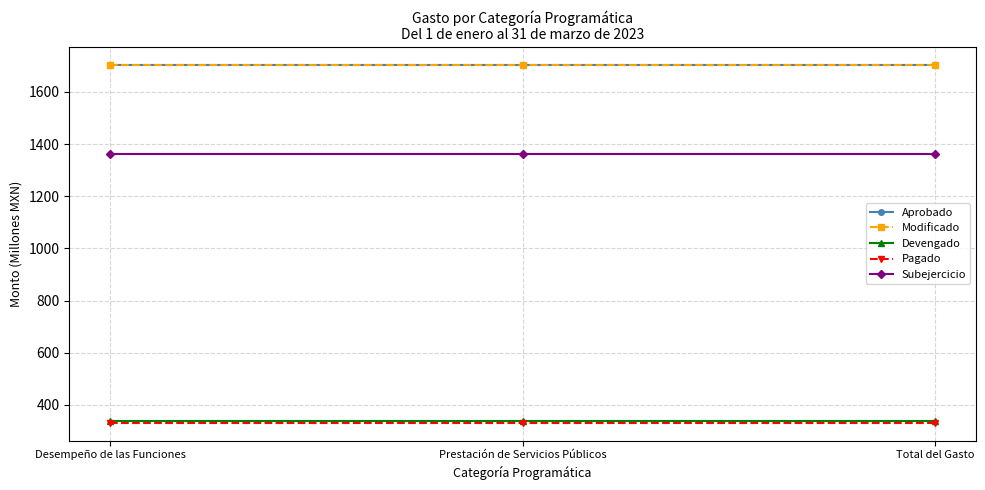

Reading right to left, transcribe all the data shown in this chart.

Aprobado: 1703.0	1703.0	1703.0
Modificado: 1703.0	1703.0	1703.0
Devengado: 338.9	338.9	338.9
Pagado: 331.7	331.7	331.7
Subejercicio: 1364.1	1364.1	1364.1